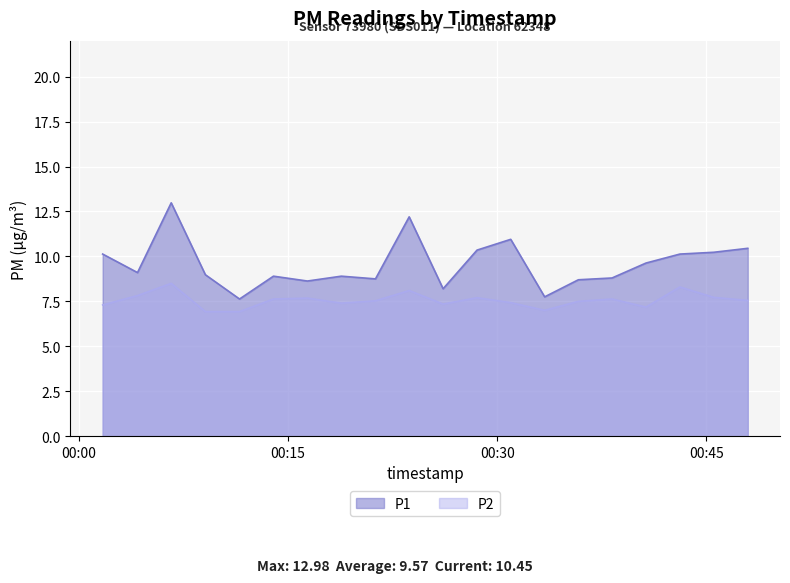

At which category does P2 reach its first local peak?

2023-06-10T00:06:37